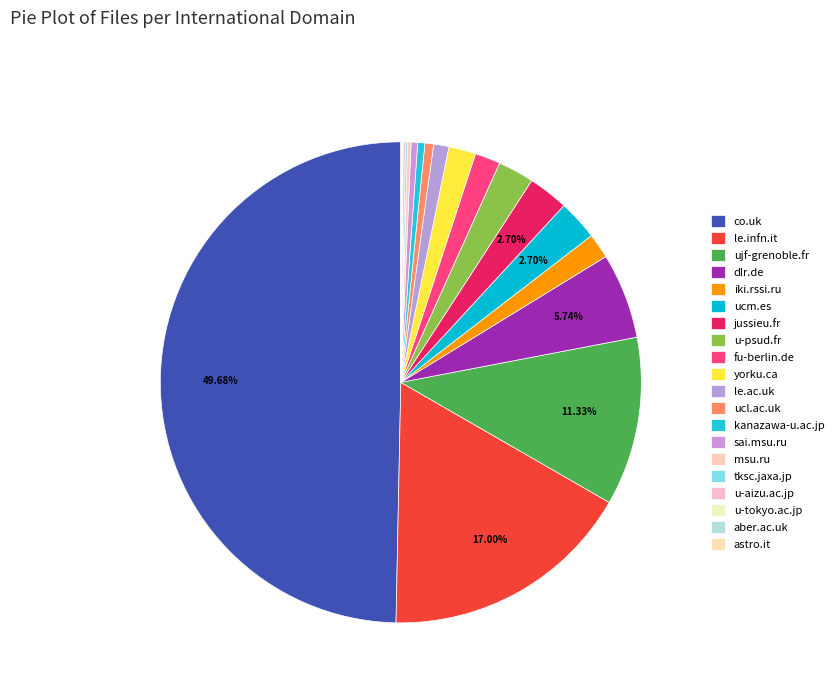

The iki.rssi.ru slice represents 1% of the pie. True or false?

False